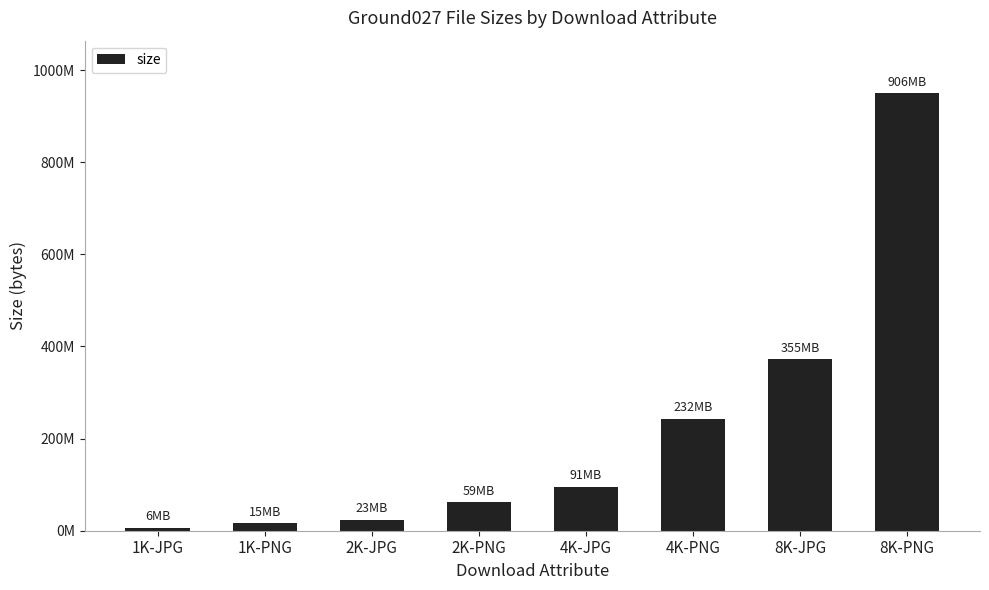

Reading left to right, list all the values displayed in this chart.

1K-JPG=6661034	1K-PNG=15935386	2K-JPG=24127704	2K-PNG=61453586	4K-JPG=95657046	4K-PNG=243380915	8K-JPG=372432819	8K-PNG=949921284